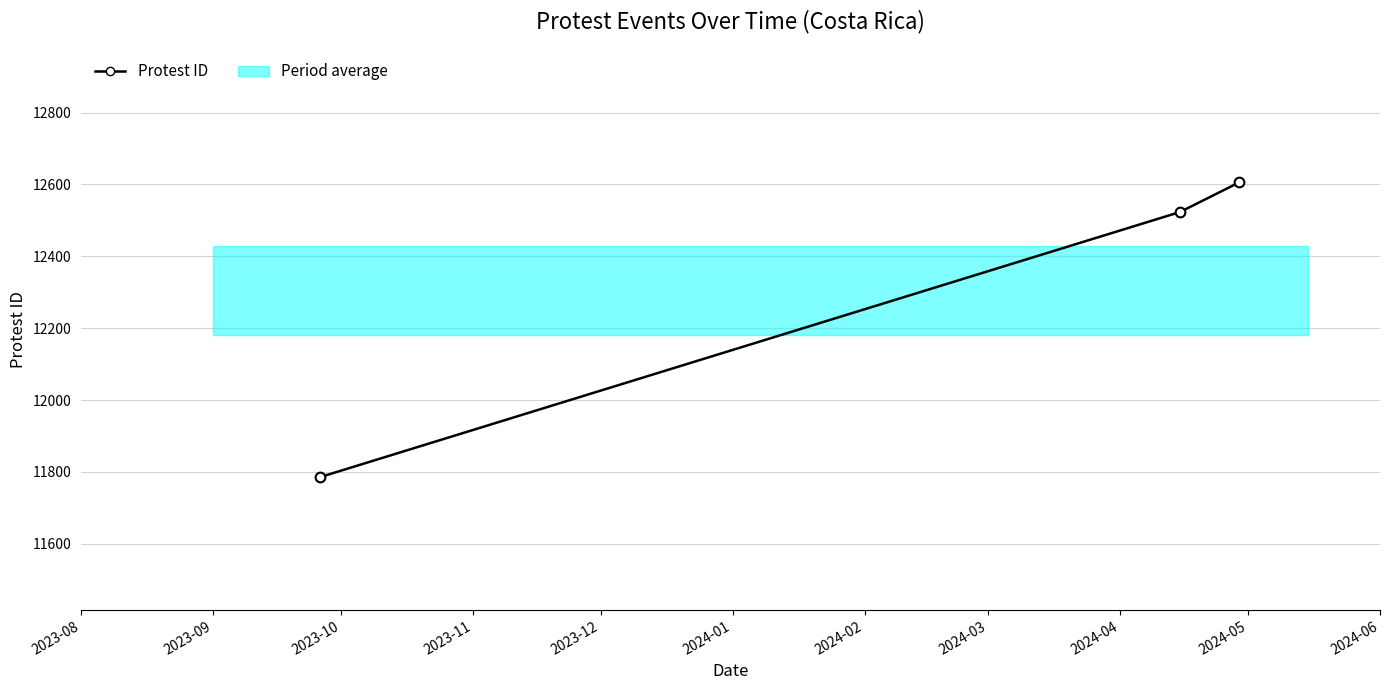

What is the sum of all values?

36914